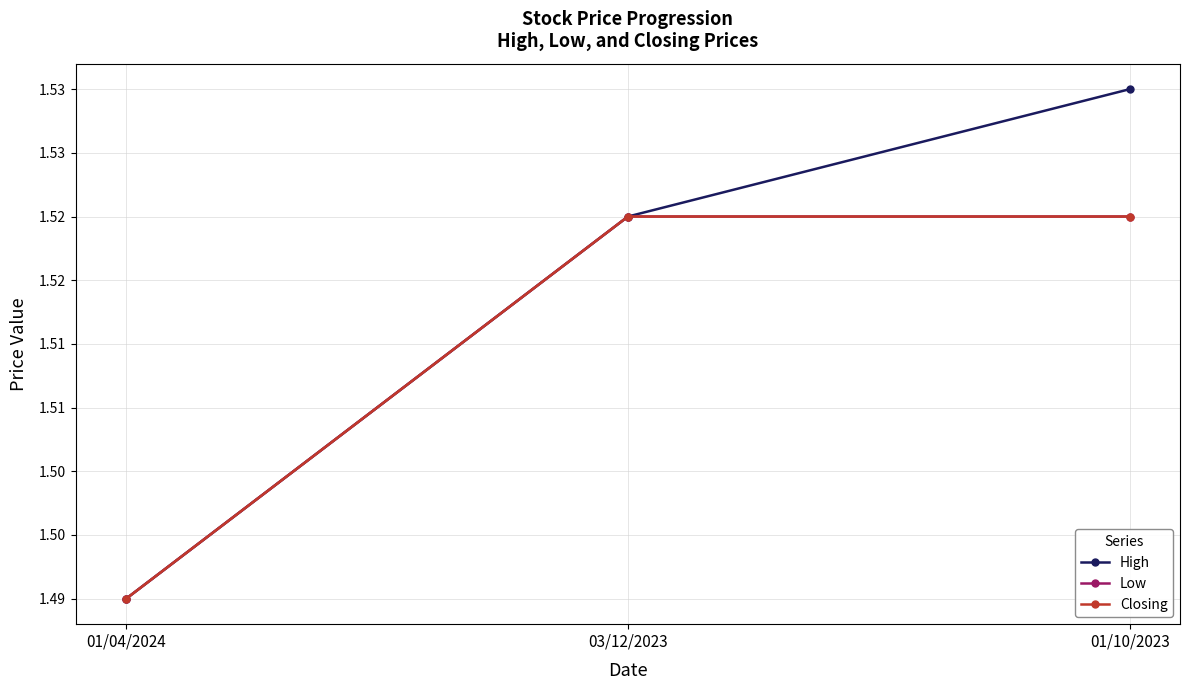

Reading left to right, what are all the values shown in this chart?

High: 1.5	1.5	1.5
Low: 1.5	1.5	1.5
Closing: 1.5	1.5	1.5